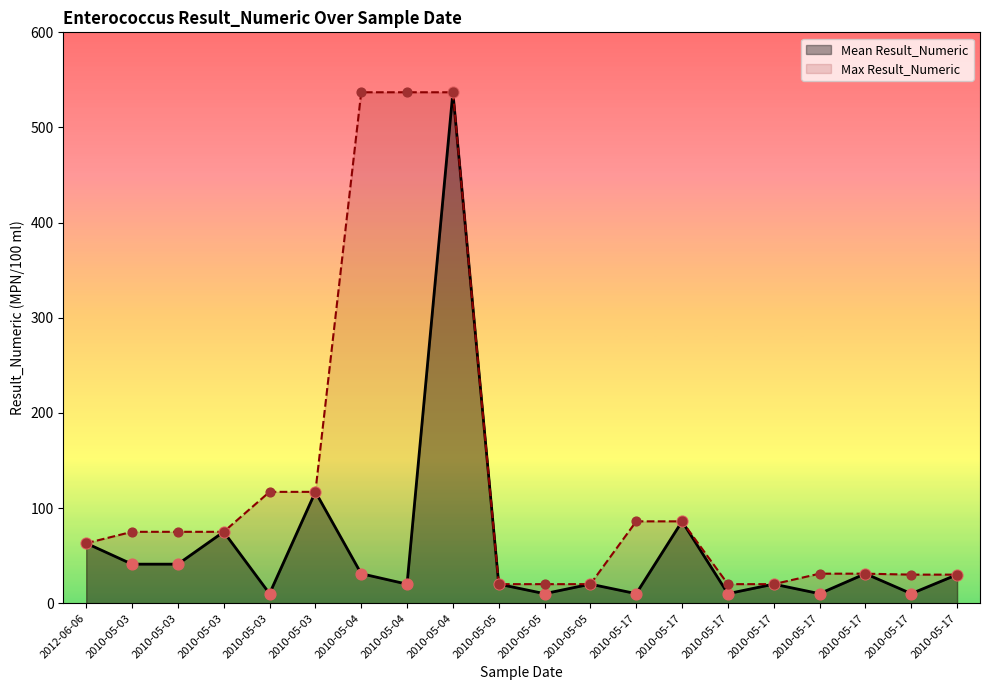

What is the total value across all series at 2010-05-03?

116